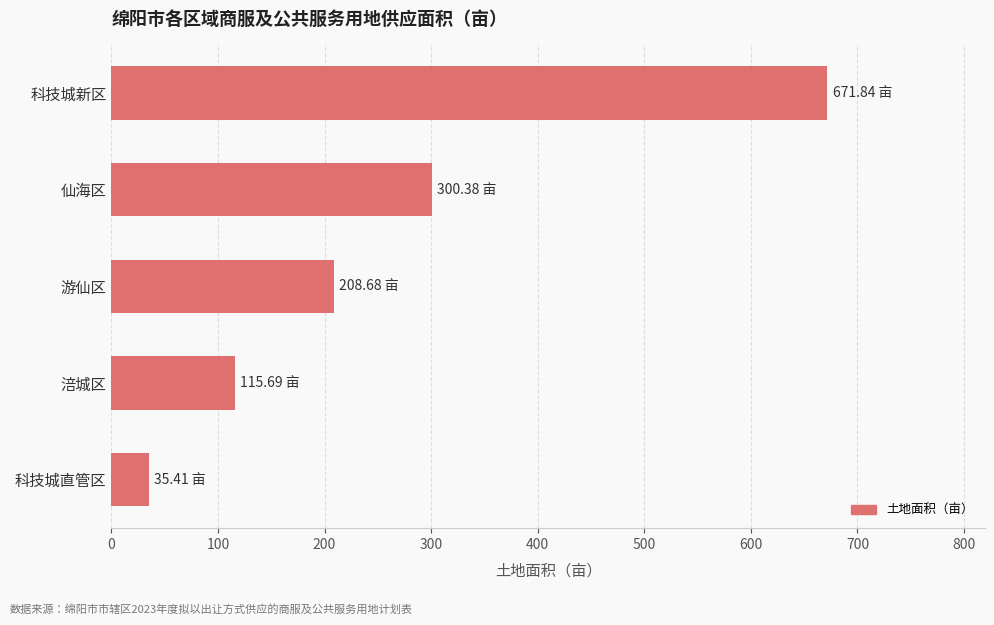

What is the average value?

266.4